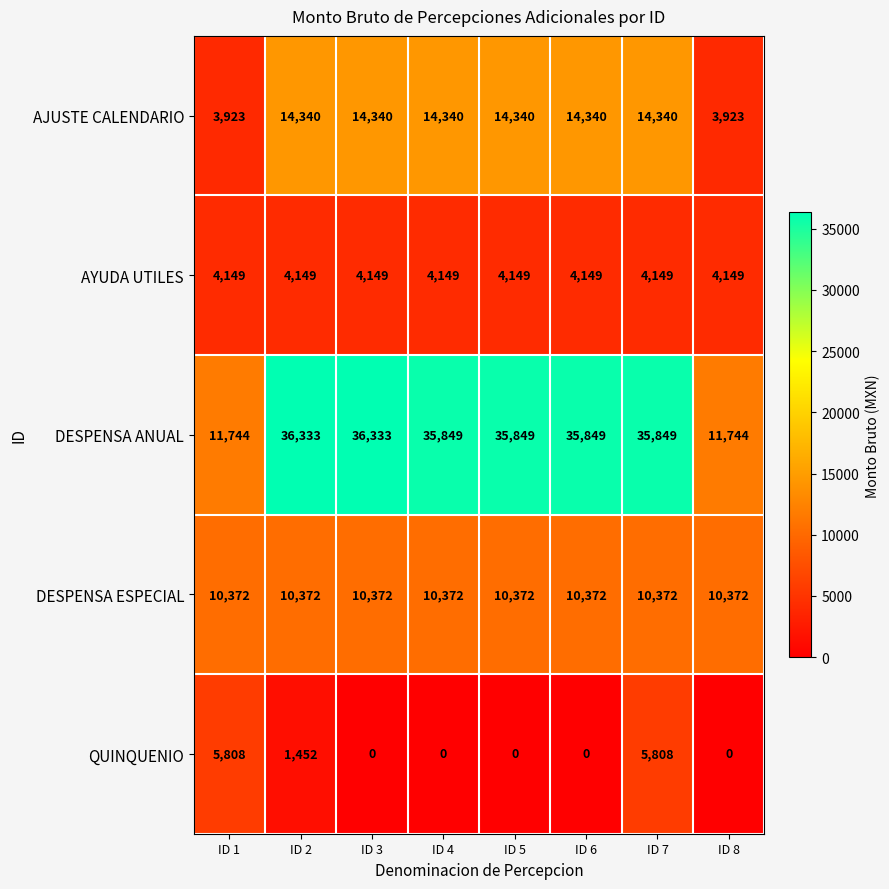

How many series are shown in this chart?

5